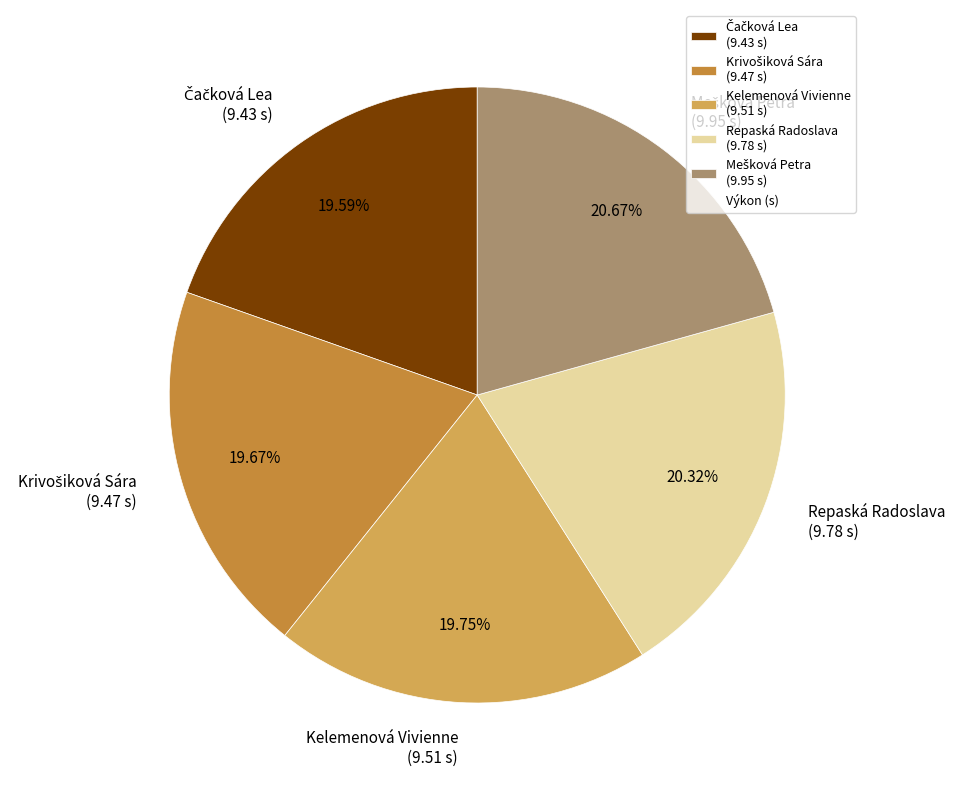

Is there a majority slice in this chart?

No